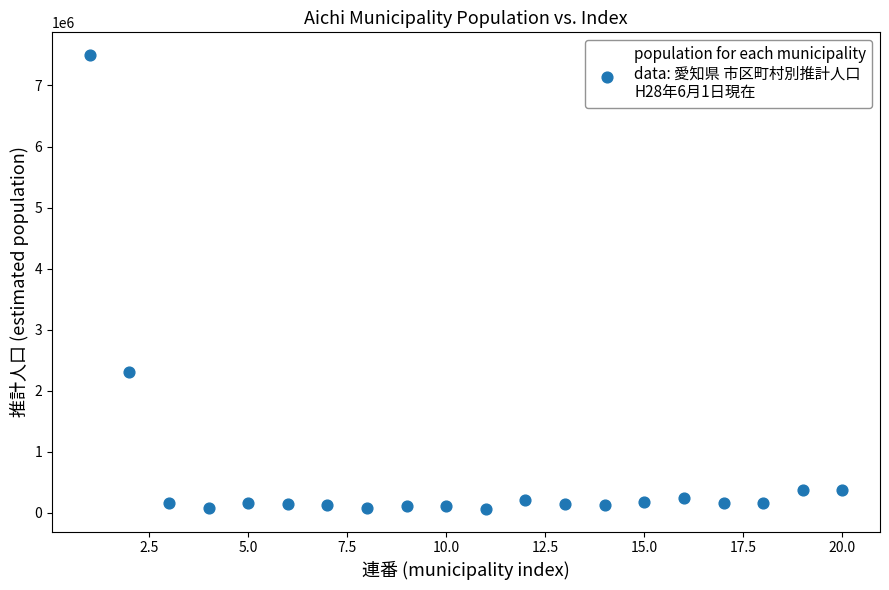

What is the range of X values (max minus min)?

19